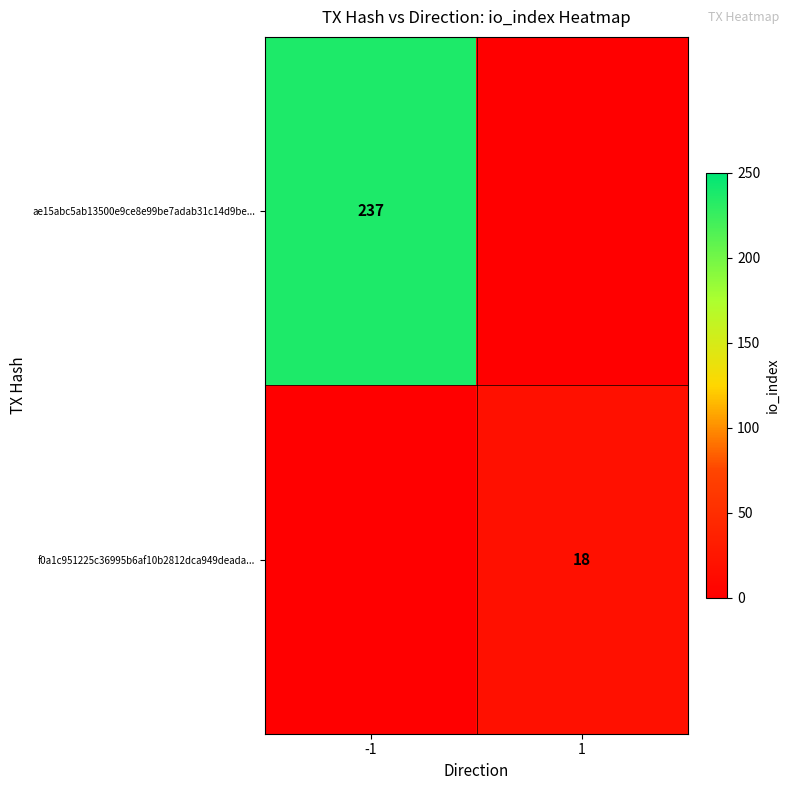

The f0a1c951225c36995b6af10b2812dca949deada... series shows 18 at 1. True or false?

True